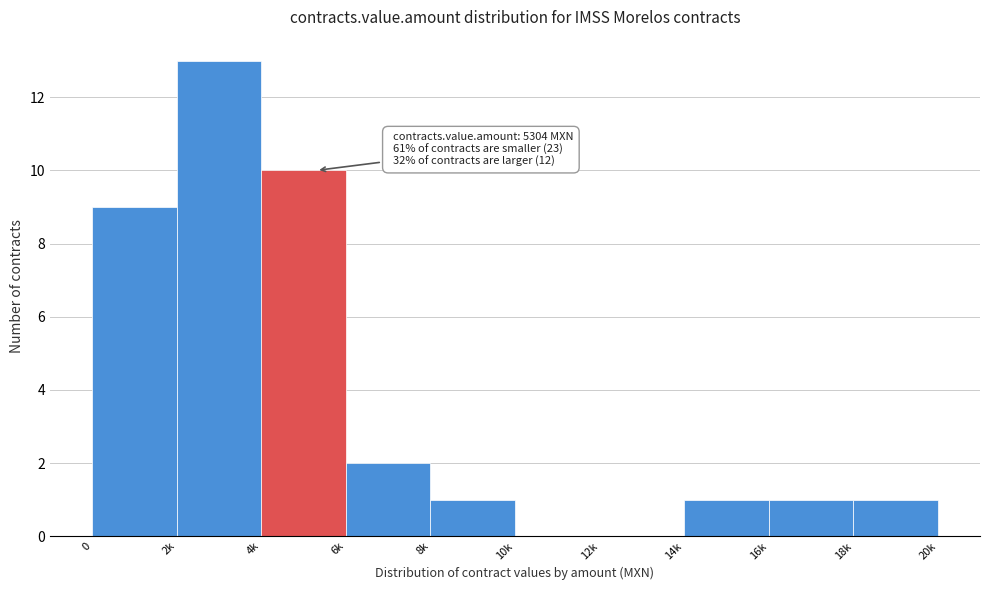

Reading left to right, list all the values displayed in this chart.

0=9	2k=13	4k=10	6k=2	8k=1	10k=0	12k=0	14k=1	16k=1	18k=1